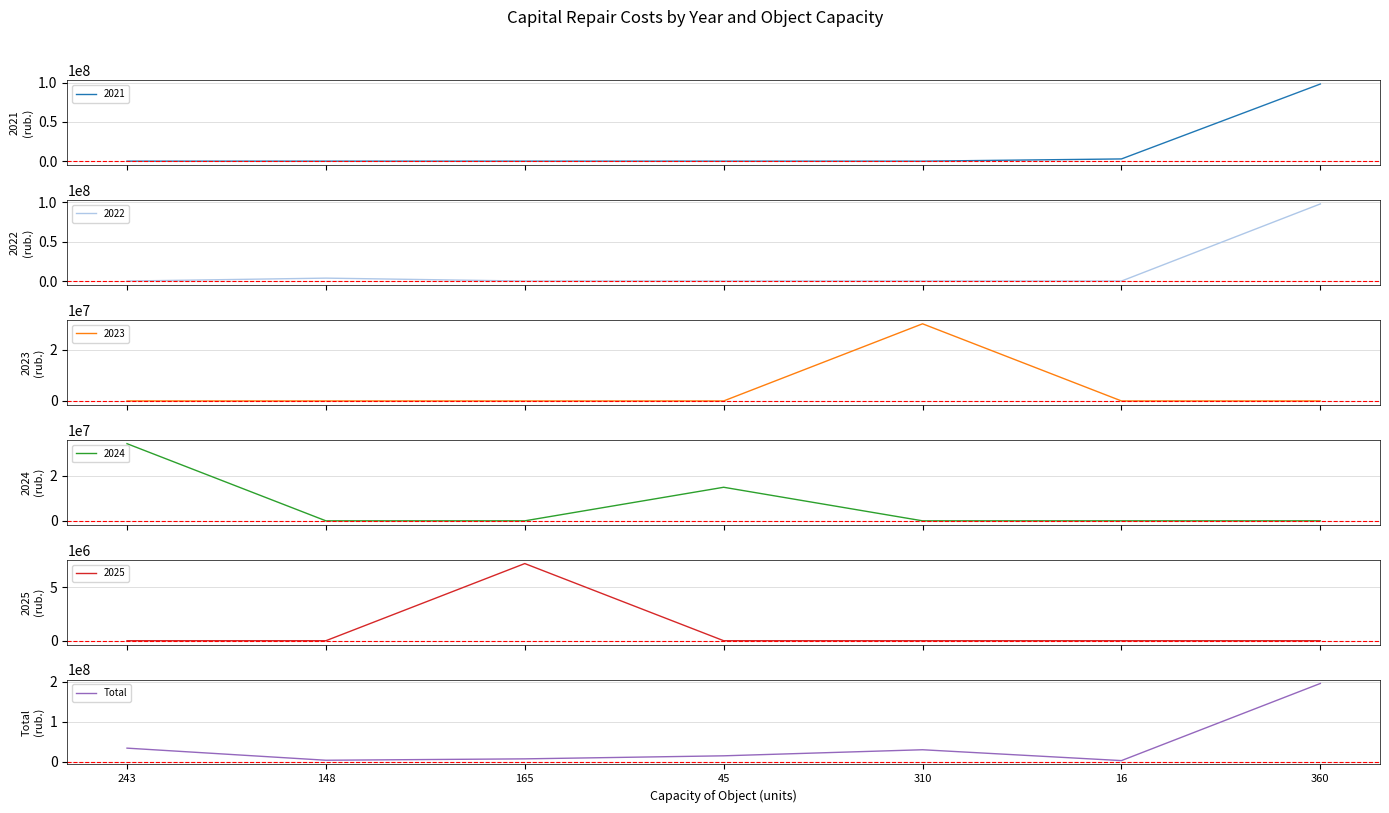

What is the change in value from 243 to 148?

-30364580